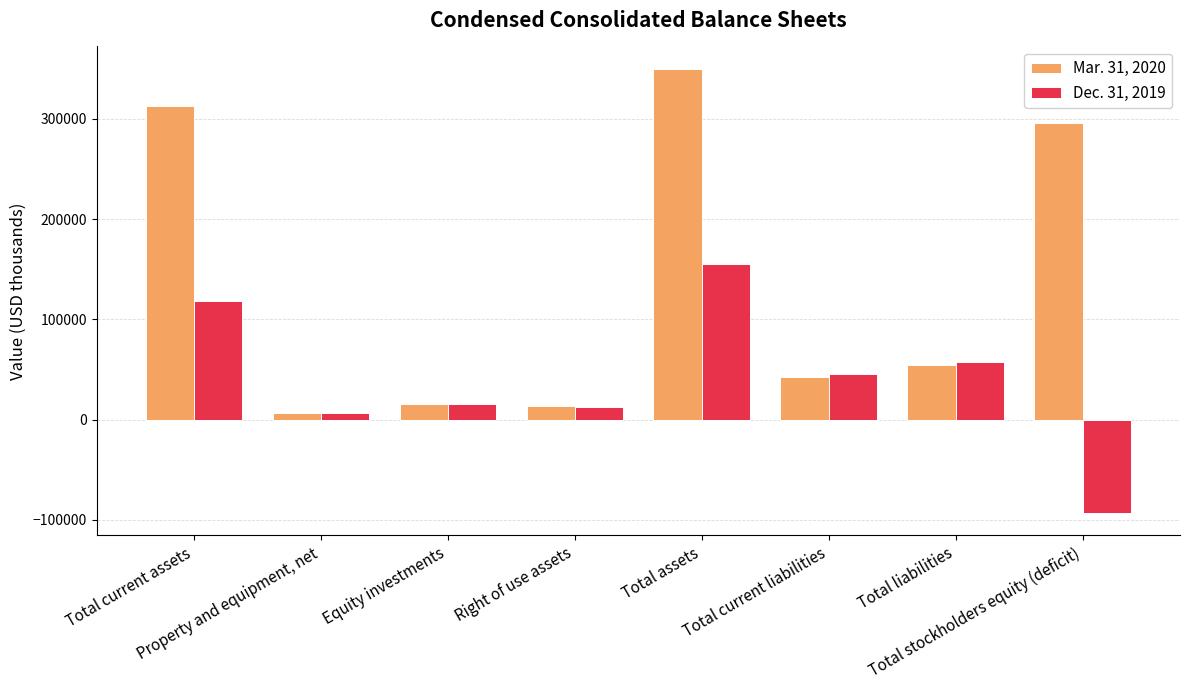

How many bars are there in total?

16